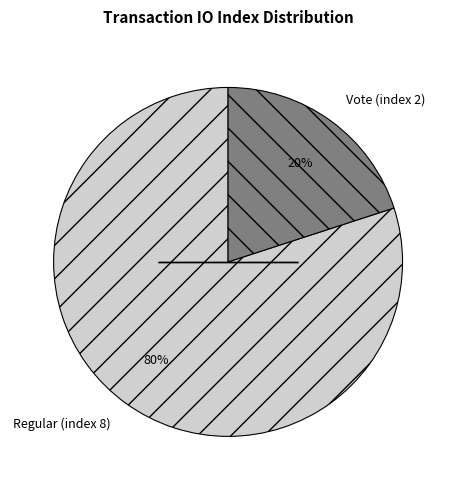

Which slice represents more than half of the pie?

Regular (index 8)